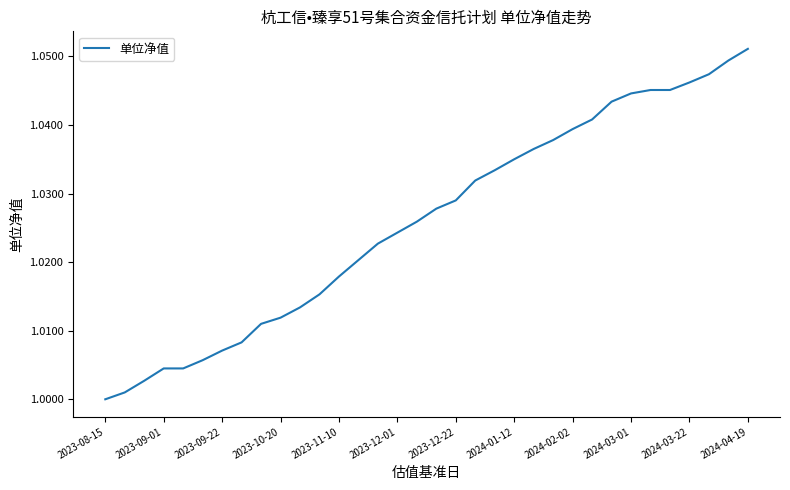

Which has a higher value, 2024-04-19 or 2024-03-22?

2024-04-19